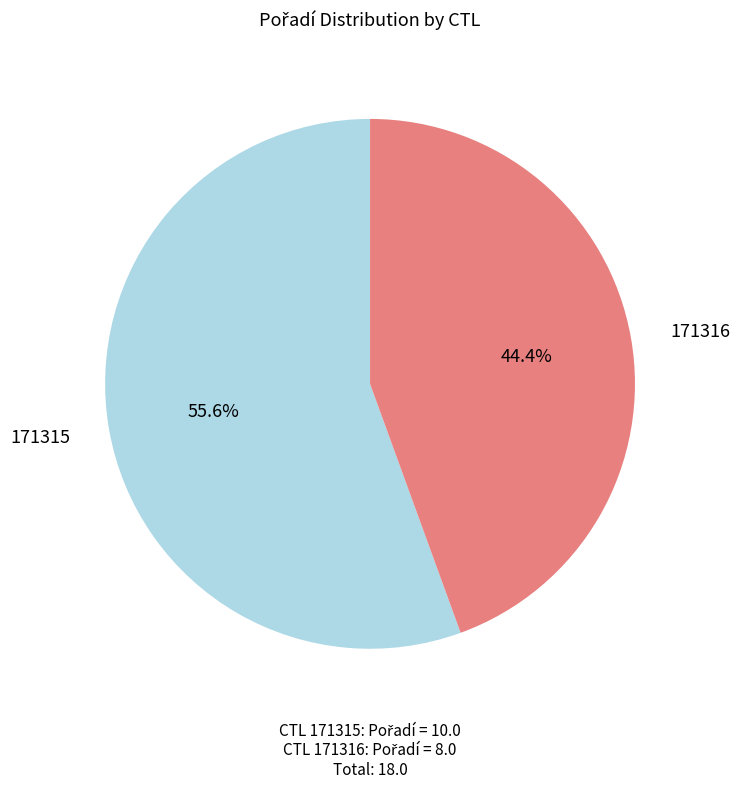

Does any single category account for the majority?

Yes